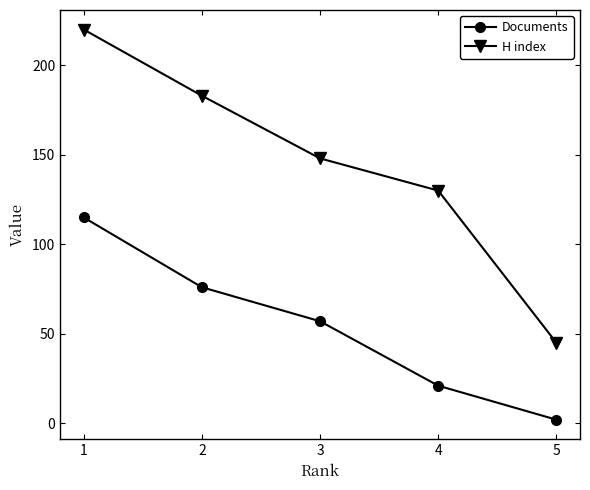

At how many categories does at least one series exceed 63?

4